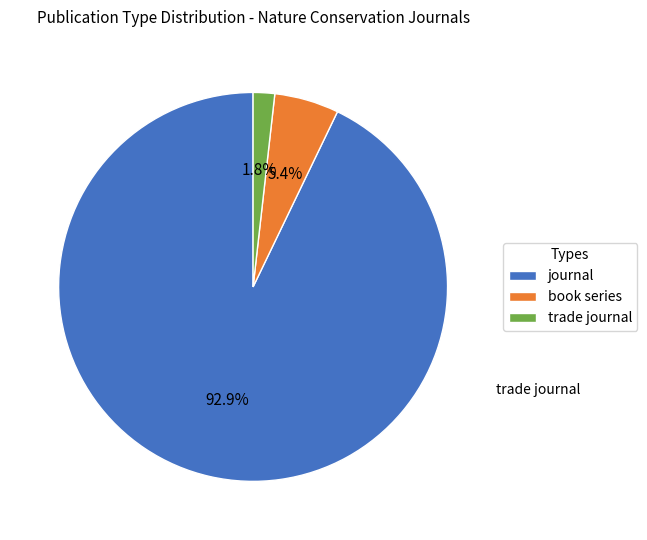

What is the majority slice?

journal